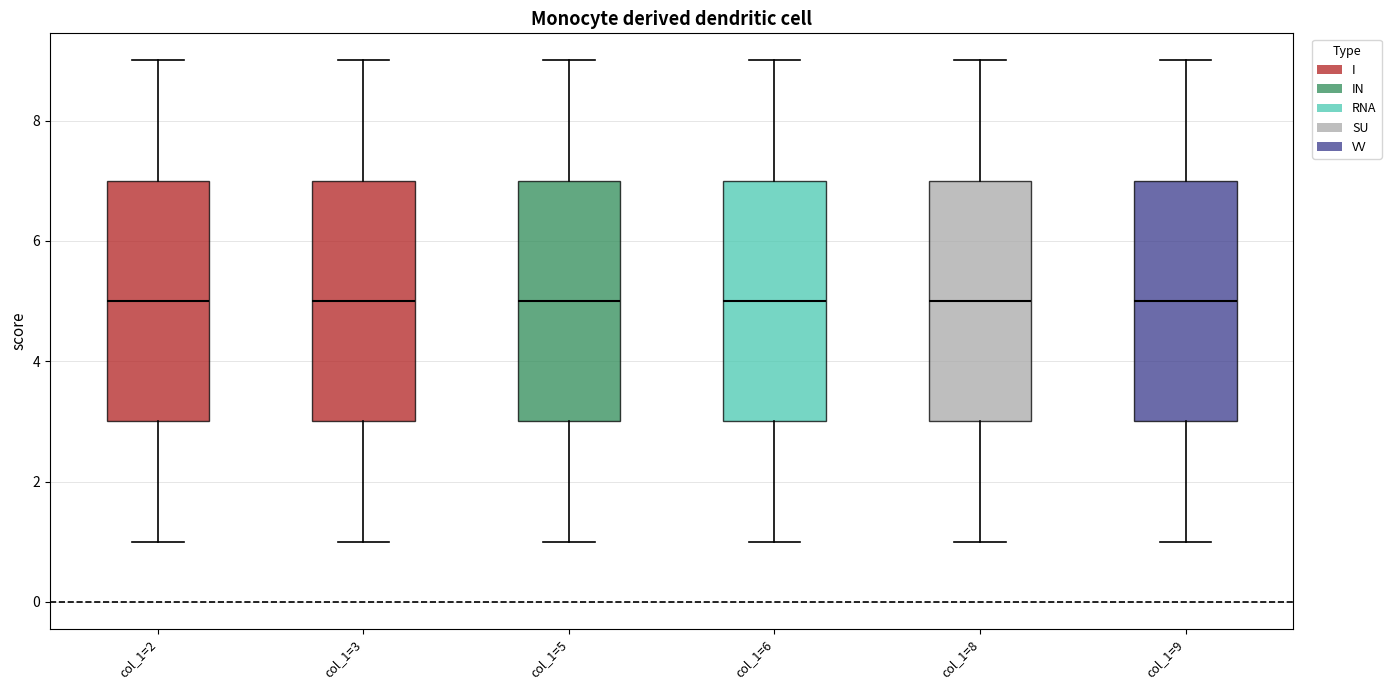

Where does the lower whisker of the box for col_1=6 end on the y-axis? The values are not printed on the chart, so give them approximately, as read against the axis.

1